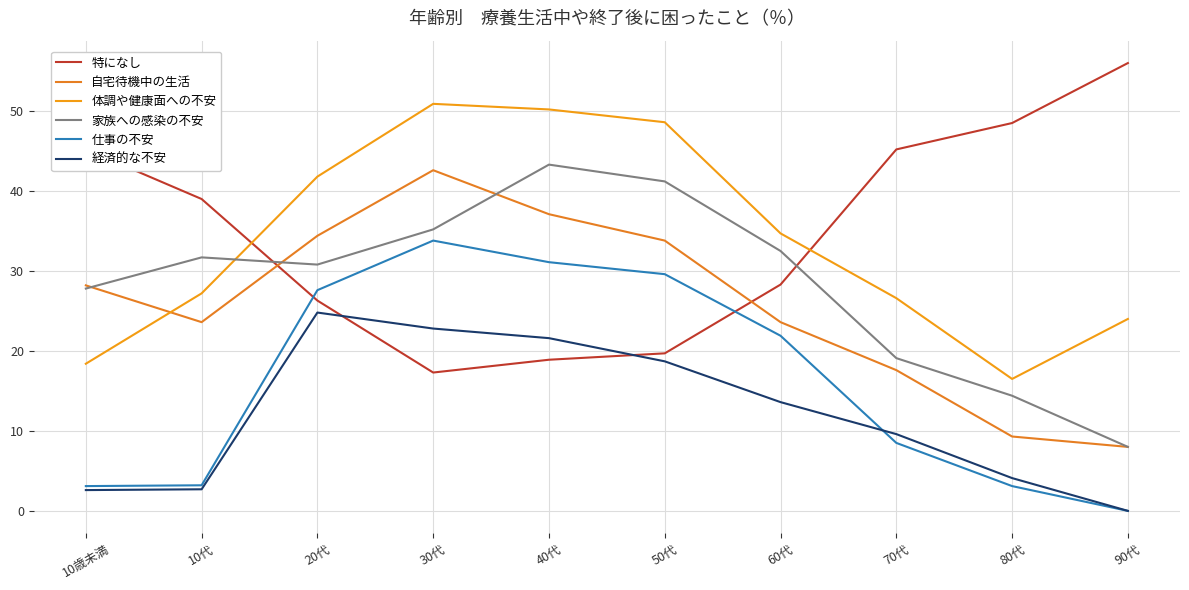

What is the sum of all 体調や健康面への不安 values?

338.9